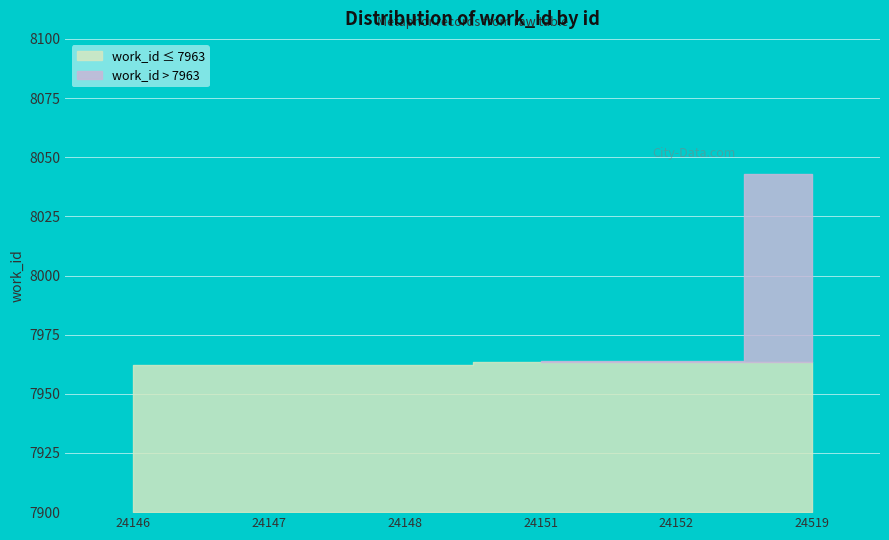

Reading right to left, transcribe all the data shown in this chart.

24519=8043	24152=7964	24151=7964	24148=7962	24147=7962	24146=7962